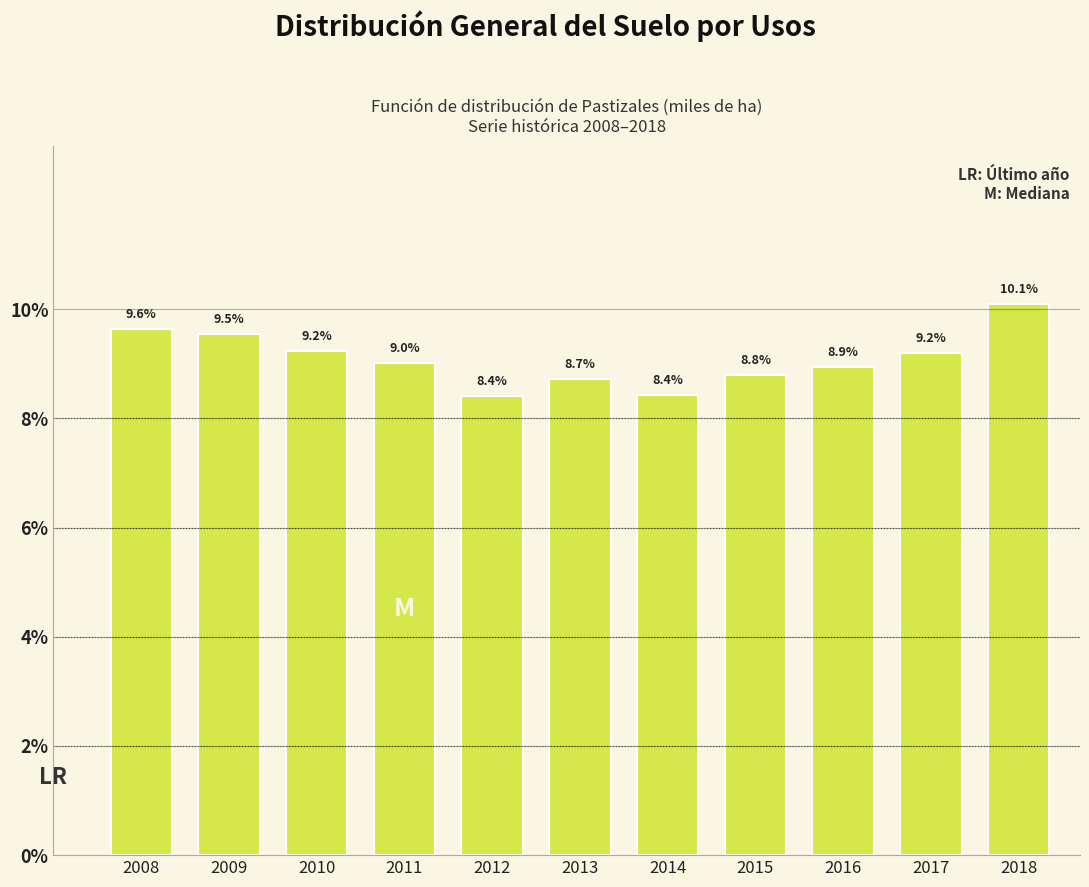

Reading left to right, transcribe all the data shown in this chart.

9.6	9.5	9.2	9.0	8.4	8.7	8.4	8.8	8.9	9.2	10.1